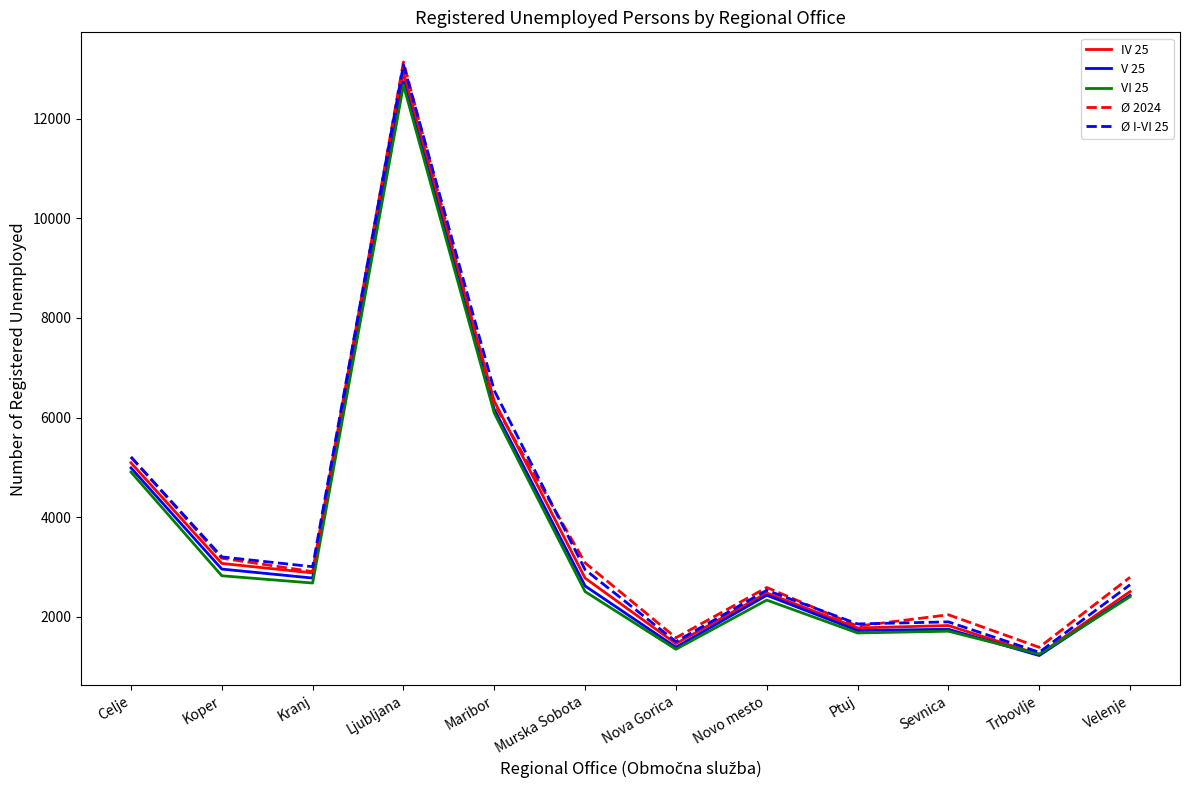

In VI 25, how many points are higher than both neighbors (excluding endpoints)?

3